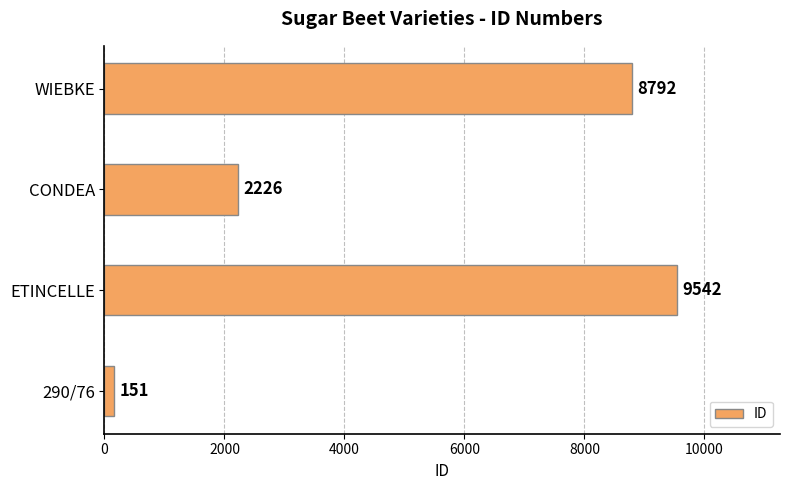

What is the average value?

5178